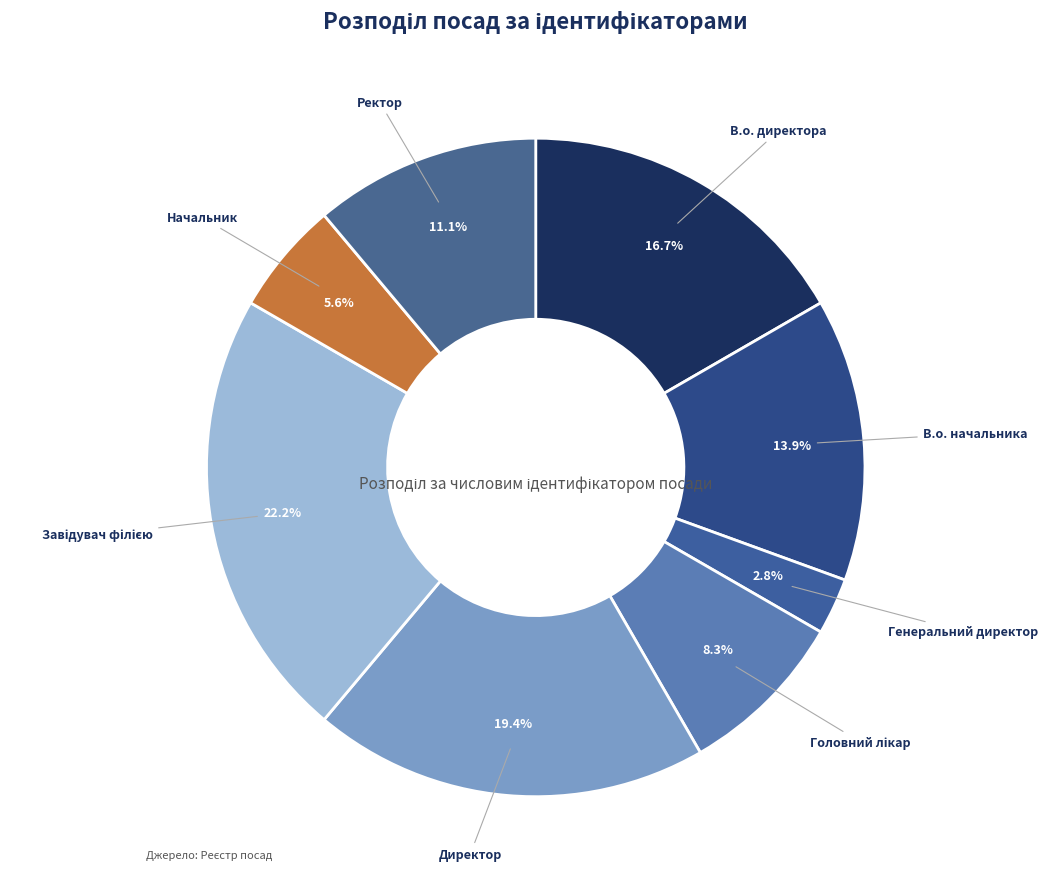

To the nearest percent, what portion does Ректор represent?

11%